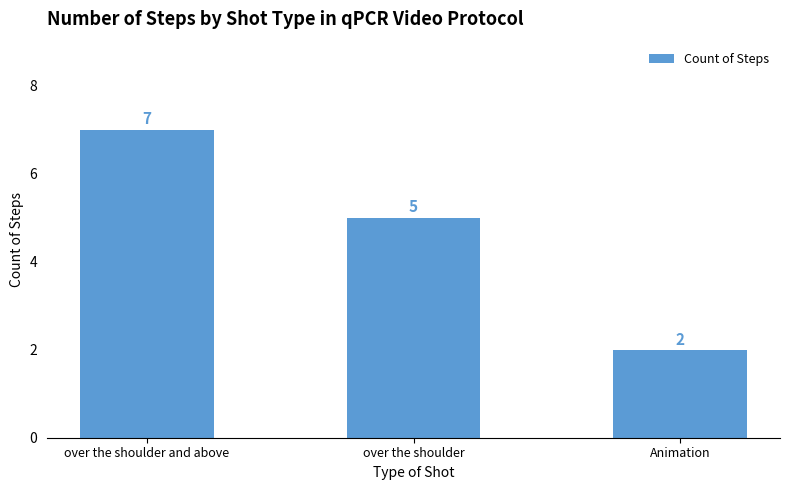

What is the difference between the second highest and minimum values?

3